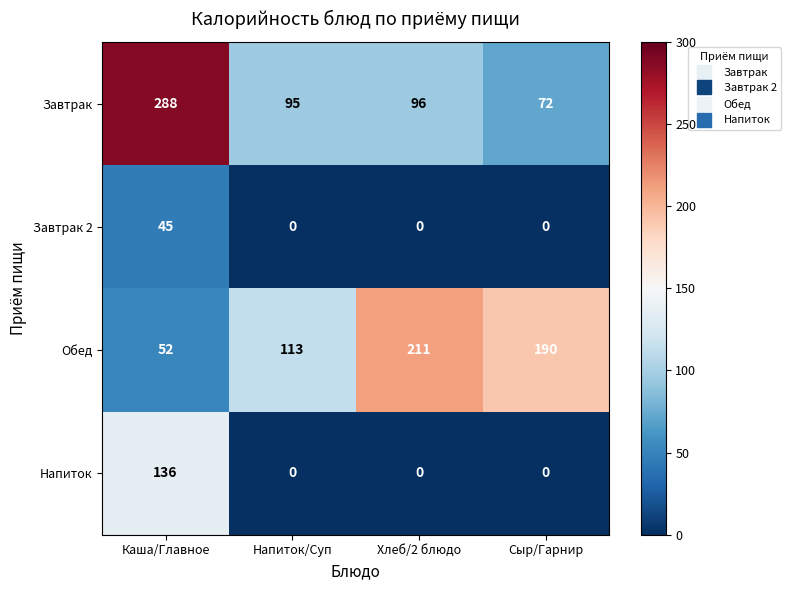

At which label does Обед reach its minimum?

Каша/Главное